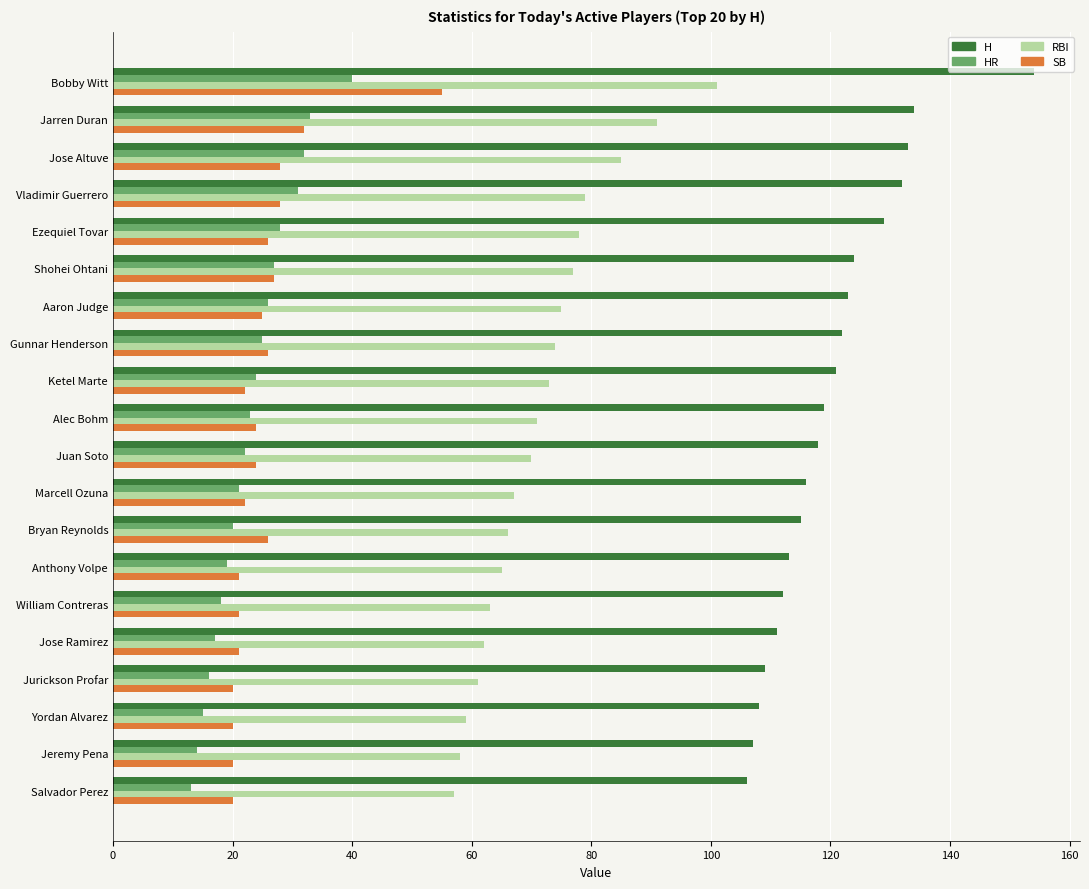

List the series in order of their peak value, lowest first.

HR, SB, RBI, H